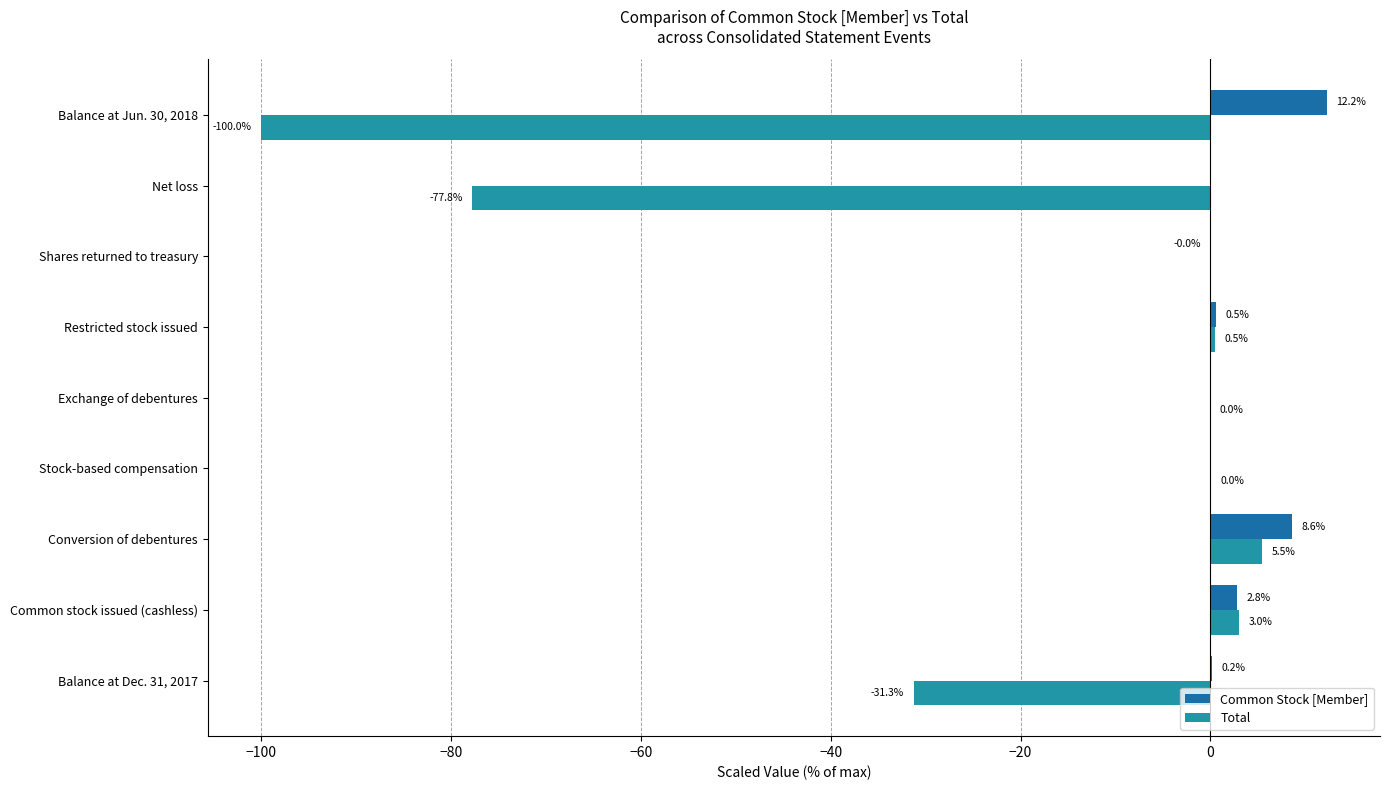

How many data points does each series have?

9